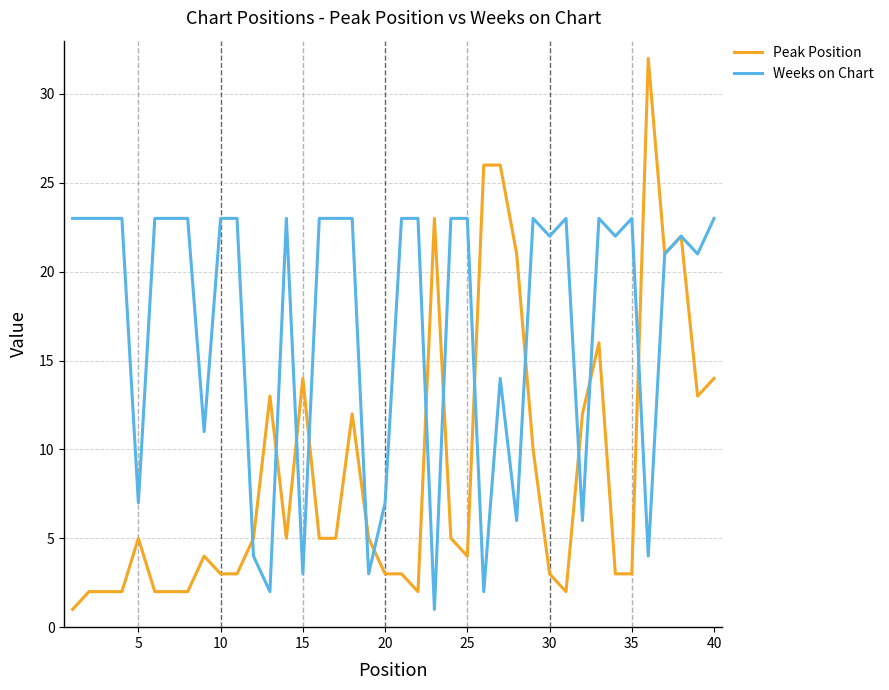

Which series has the largest range (max minus min)?

Peak Position